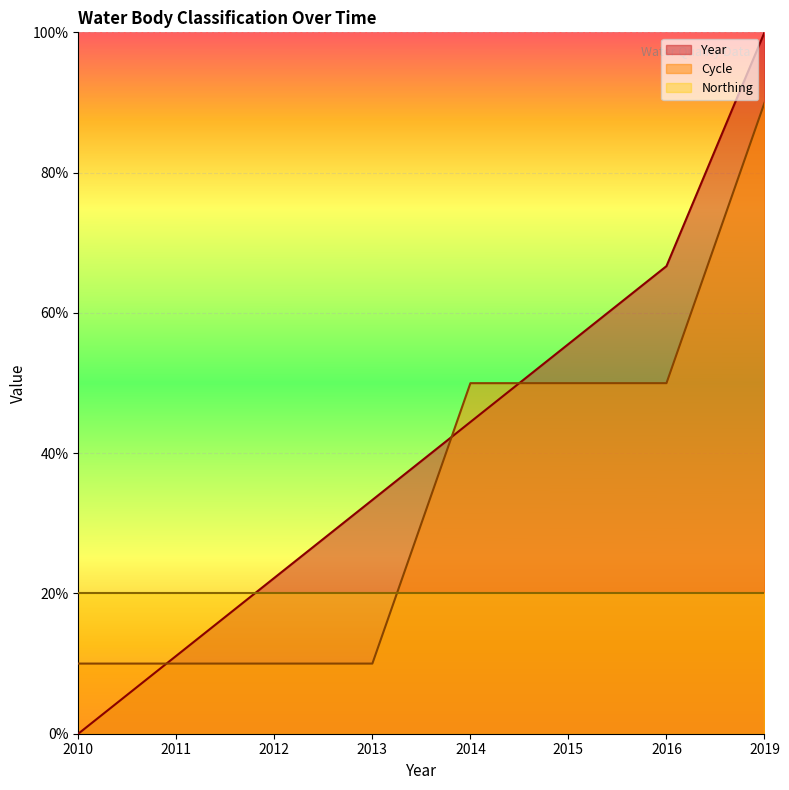

What is the maximum value for Year?

100.0